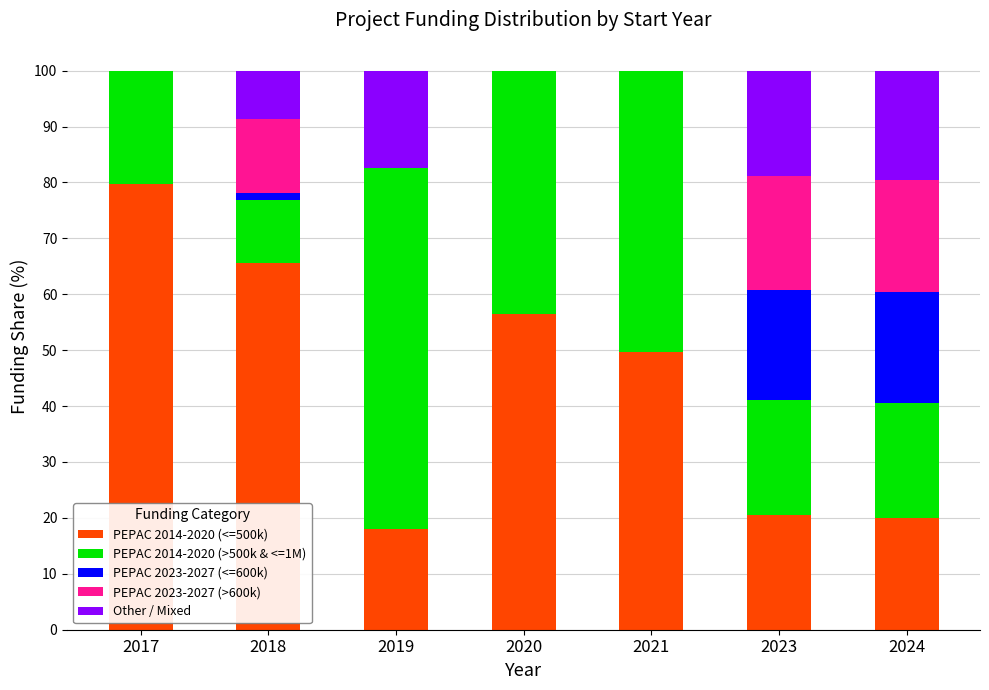

What is the total value across all series at 2017?

100.0